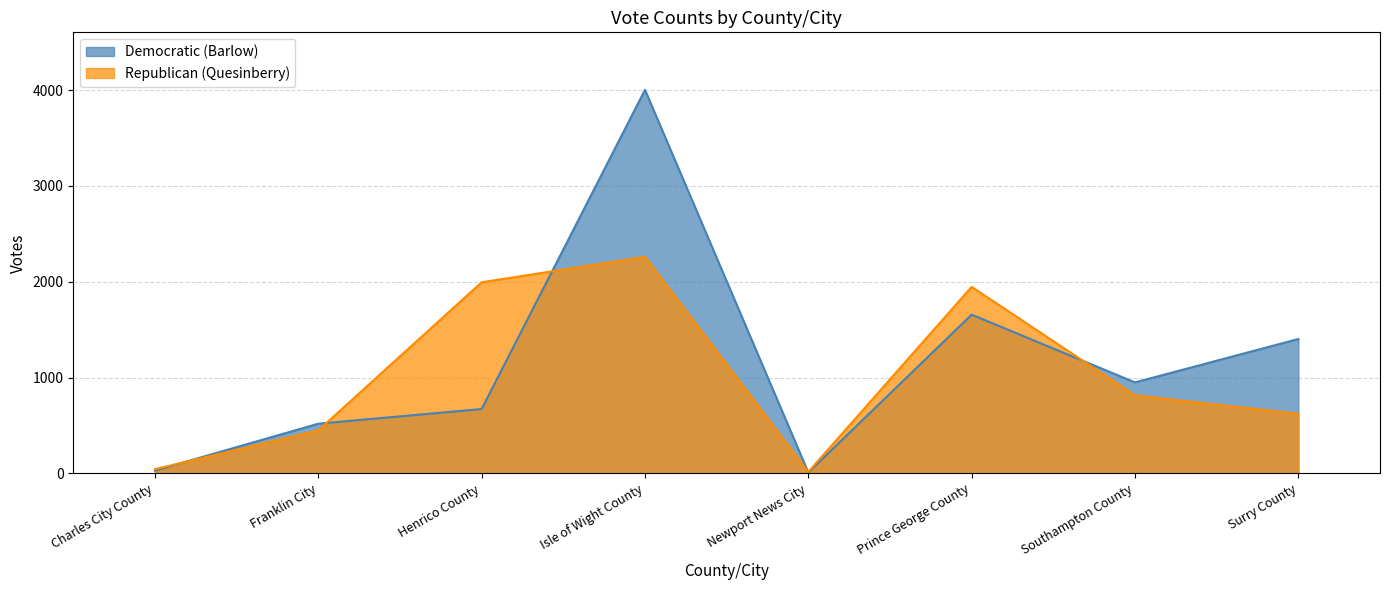

List the series in order of their peak value, lowest first.

Republican (Quesinberry), Democratic (Barlow)